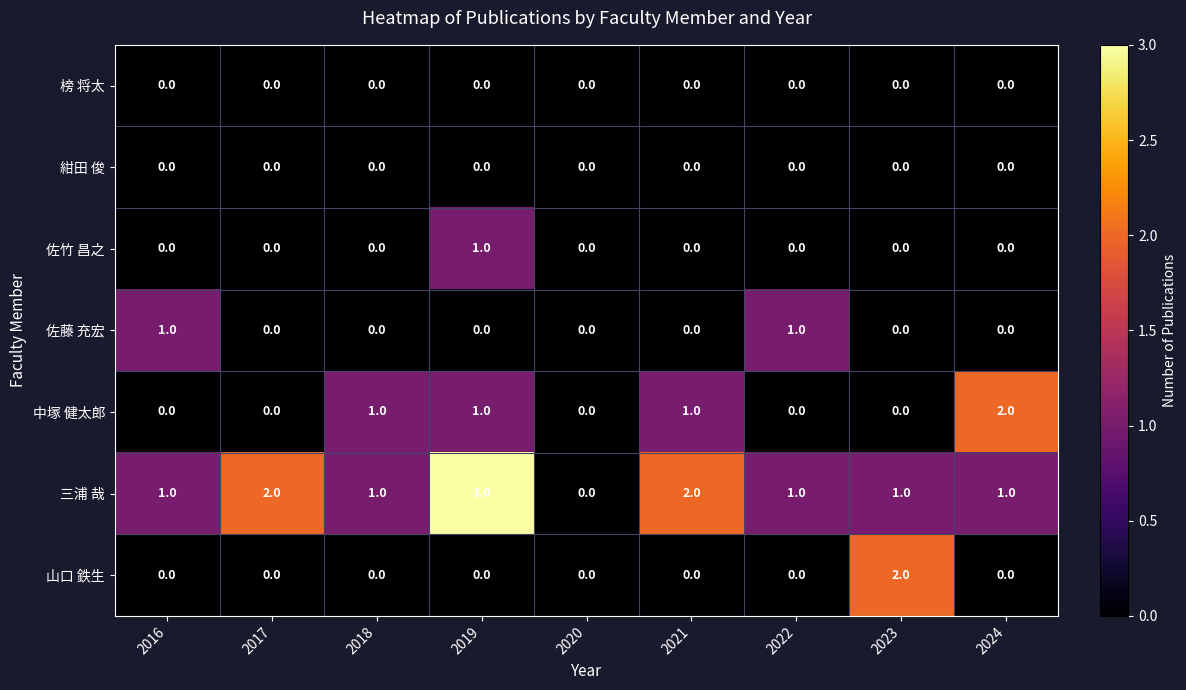

The 中塚 健太郎 series shows 2 at 2024. True or false?

True